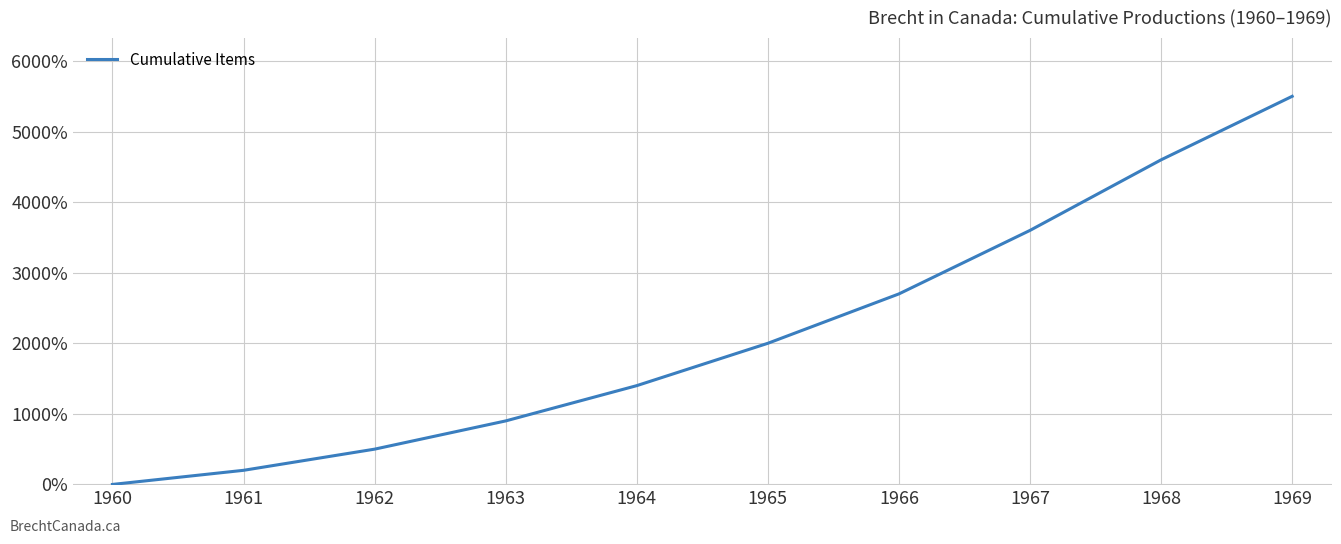

True or false: the data has more than 1 interior local peaks.

False